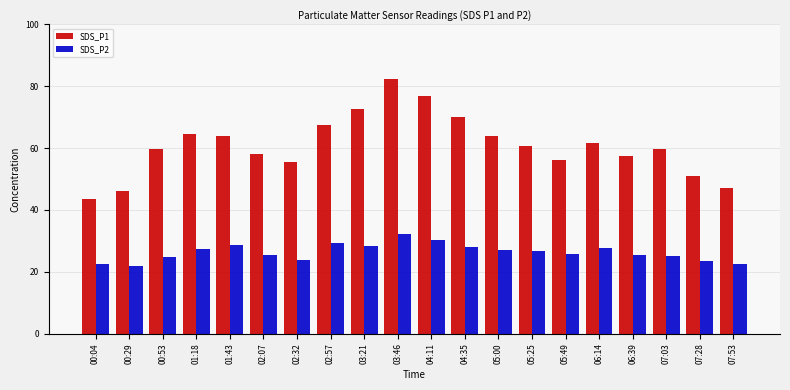

At which label is SDS_P1 closest to 62?

06:14